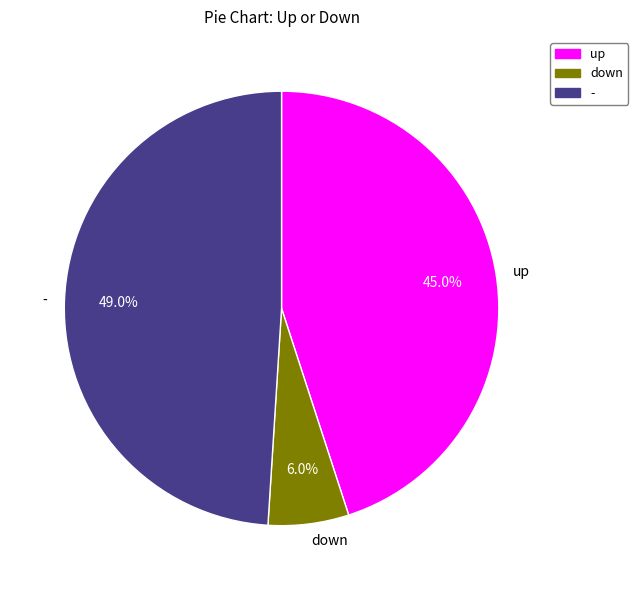

Which has a higher value, - or up?

-